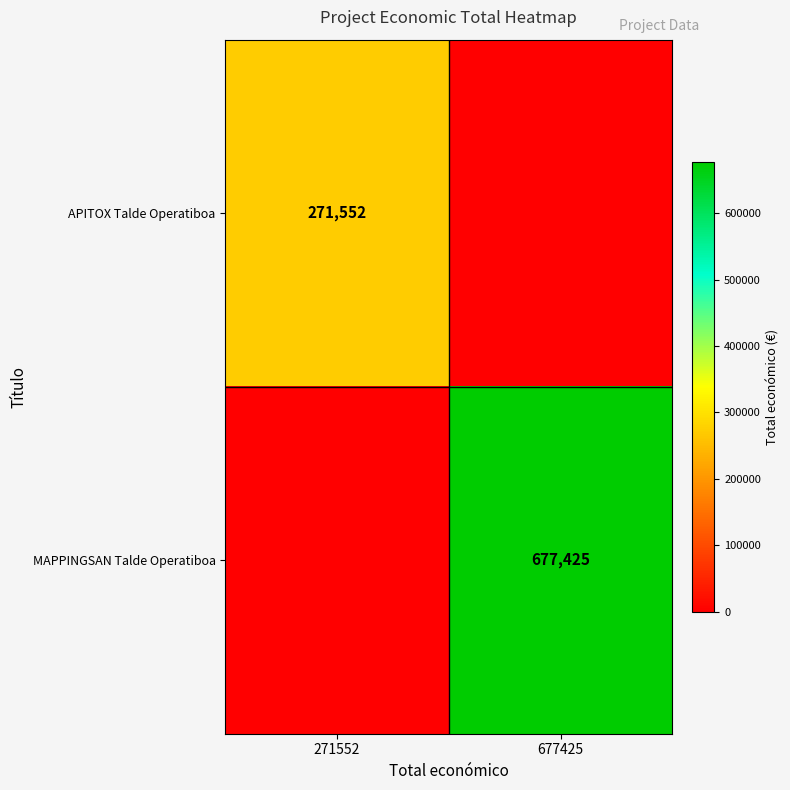

True or false: APITOX Talde Operatiboa has a value of 271552 at 271552.

True